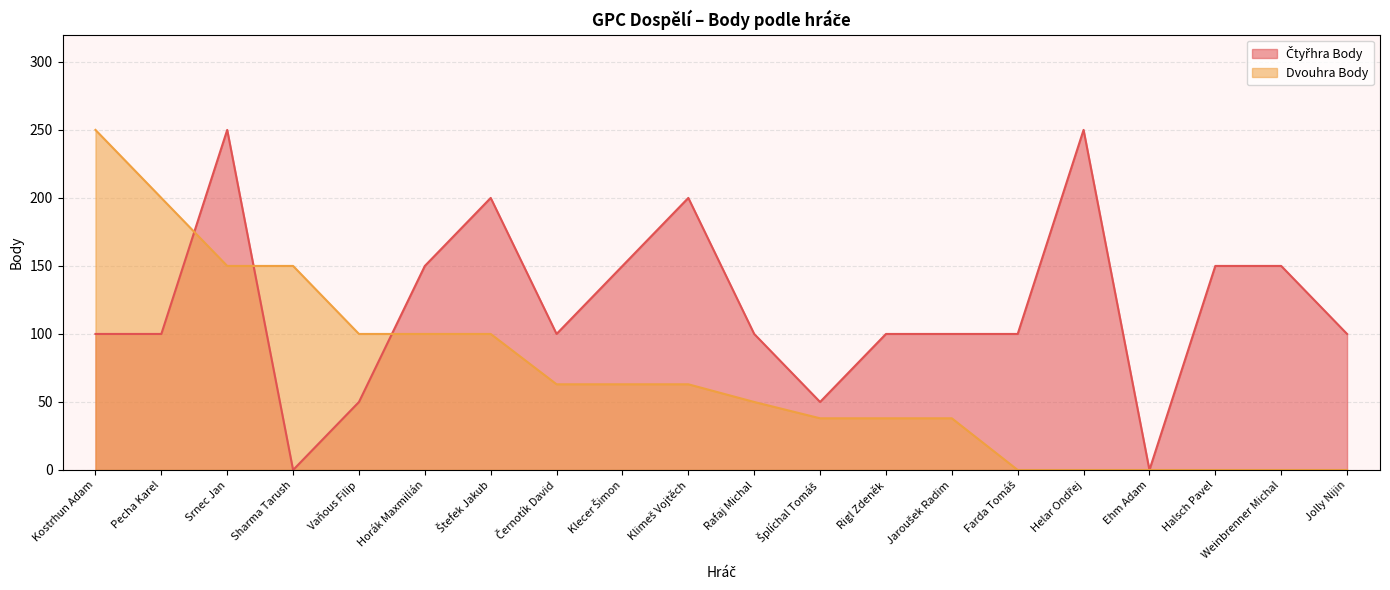

After their last crossing, which series has the higher values: Čtyřhra Body or Dvouhra Body?

Čtyřhra Body